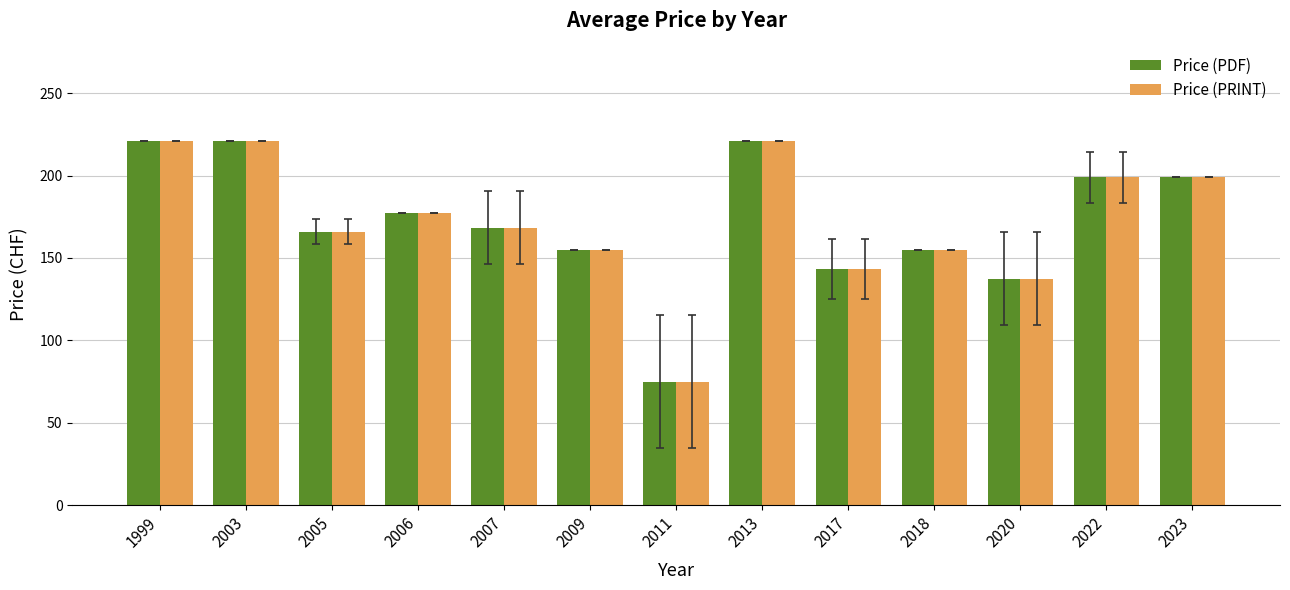

How many groups of bars are there?

13